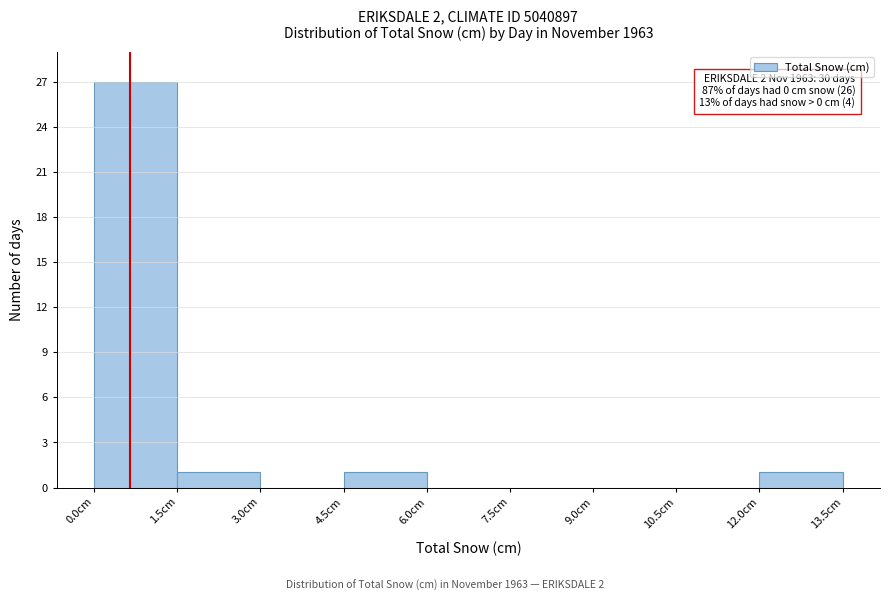

Which range on the x-axis has the tallest bar?

0.0 to 1.5